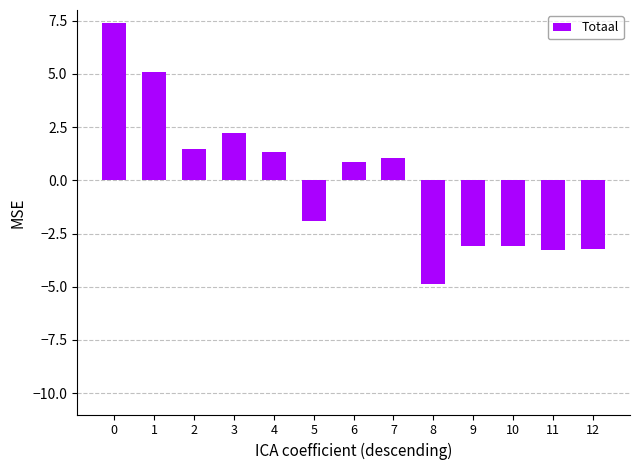

What is the difference between the values at 3 and 2?

0.8